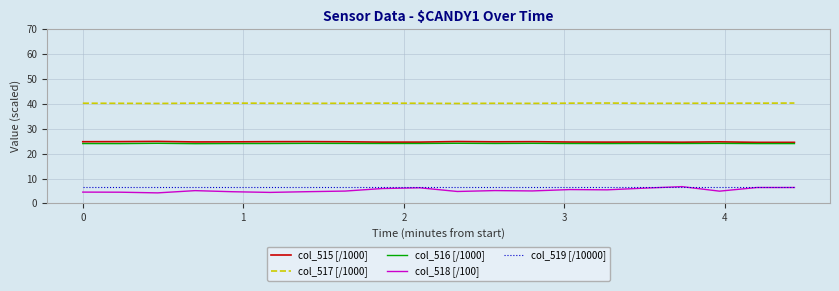

Is this an area chart (filled region under the line)?

No